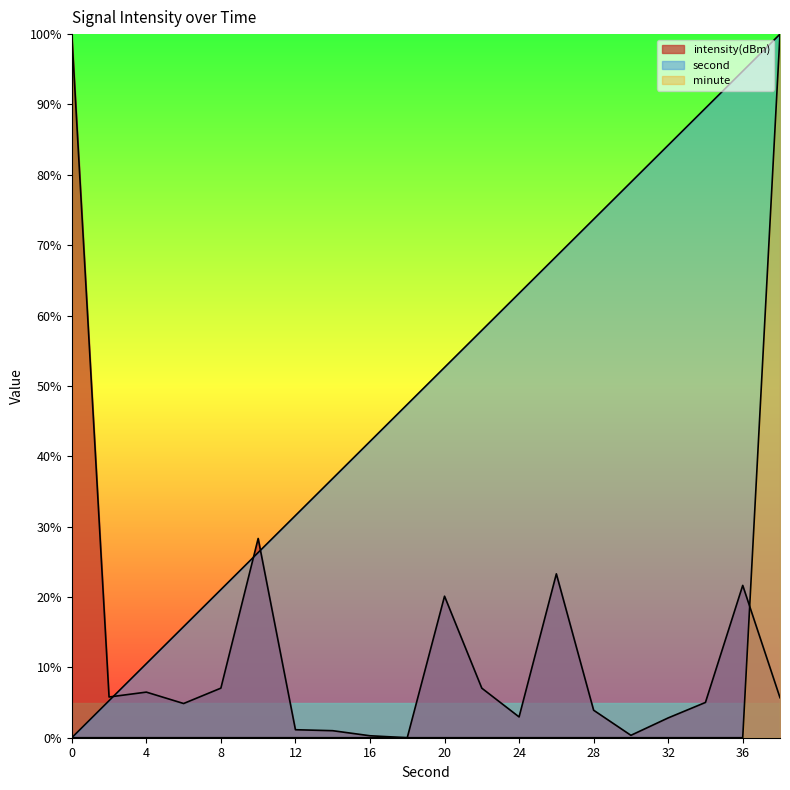

Reading left to right, extract all data points from this chart.

second: 0.0	5.3	10.5	15.8	21.1	26.3	31.6	36.8	42.1	47.4	52.6	57.9	63.2	68.4	73.7	78.9	84.2	89.5	94.7	100.0
minute: 0.0	0.0	0.0	0.0	0.0	0.0	0.0	0.0	0.0	0.0	0.0	0.0	0.0	0.0	0.0	0.0	0.0	0.0	0.0	100.0
intensity(dBm): 100.0	5.8	6.5	4.9	7.0	28.3	1.1	1.0	0.3	-0.0	20.1	7.0	3.0	23.3	3.9	0.3	2.8	5.0	21.7	5.7